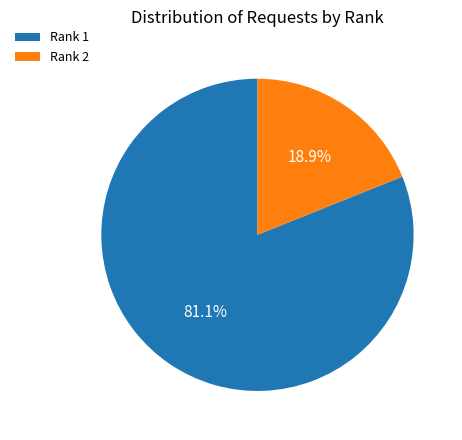

Count the number of slices in the pie.

2